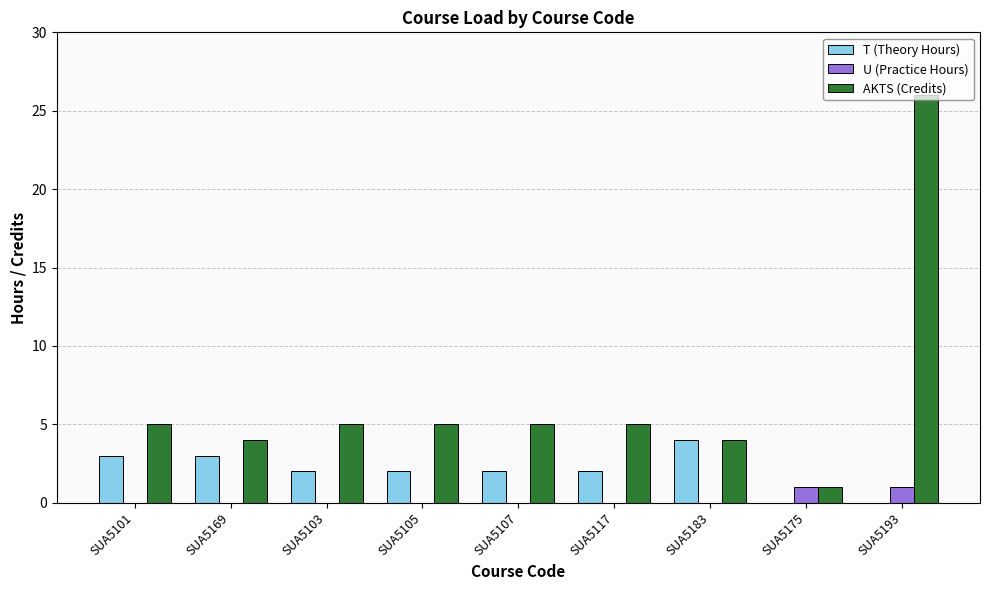

Which series has the largest total across all categories?

AKTS (Credits)